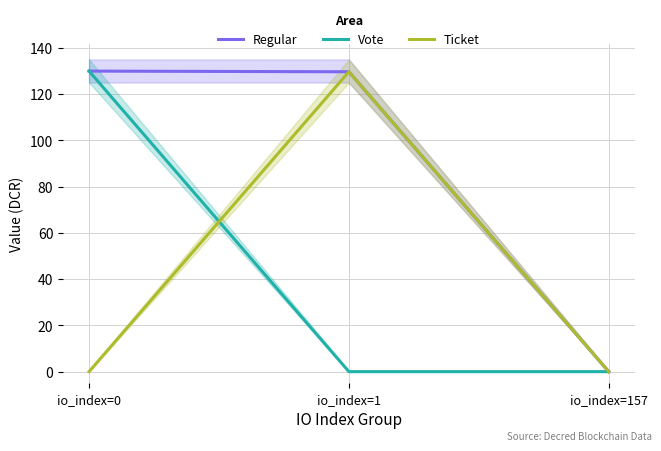

The value of Regular at io_index=0 is 76.0. True or false?

False